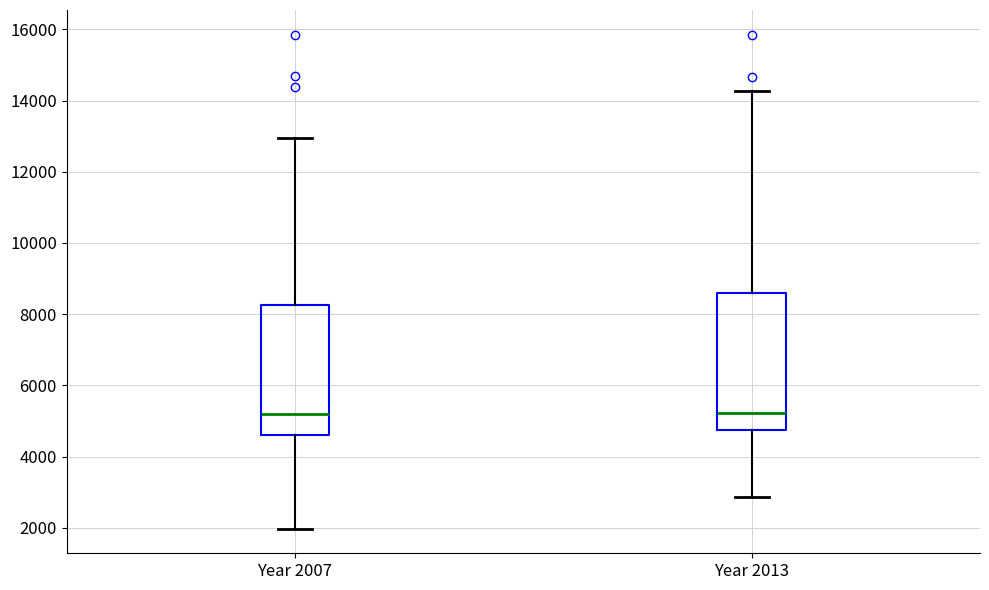

Where is the upper edge of the box for Year 2007 on the y-axis? The values are not printed on the chart, so give them approximately, as read against the axis.

8200